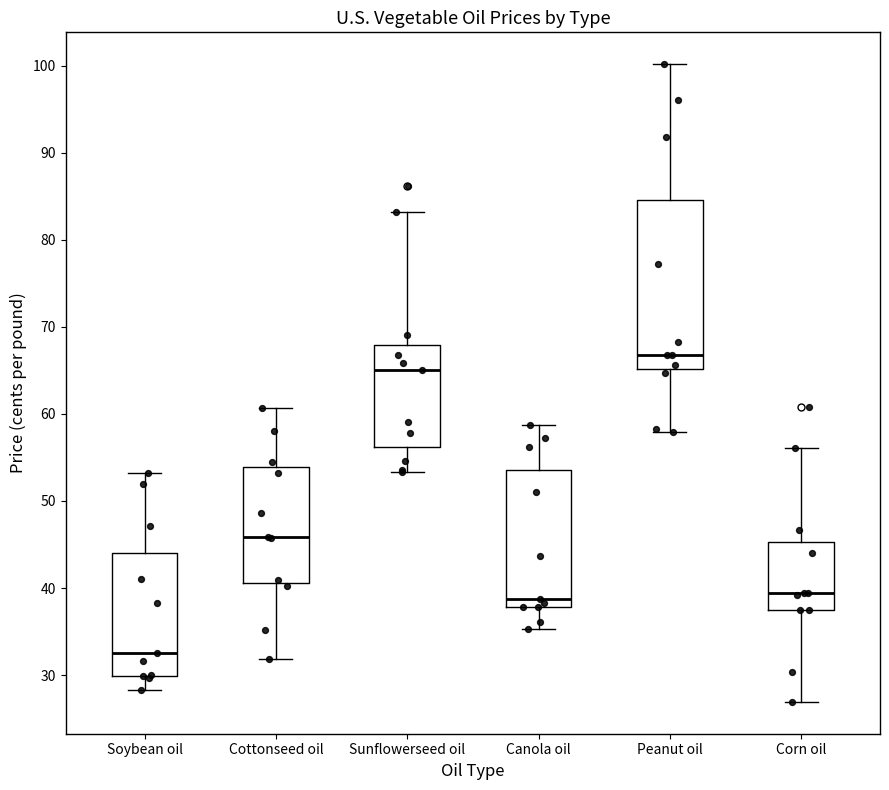

Which box has the lowest median line?

Soybean oil